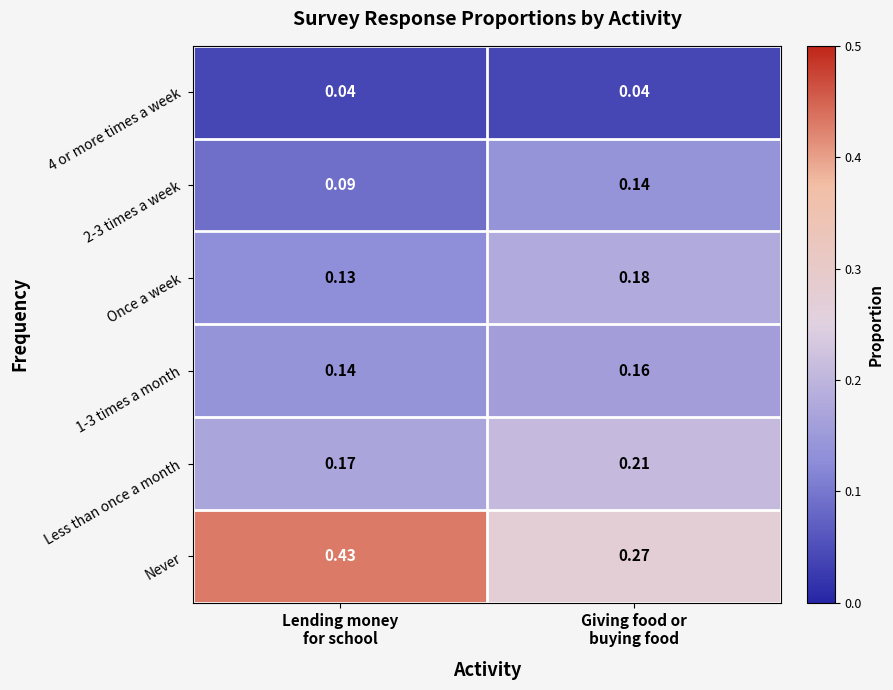

At which category does the chart reach its peak across all series?

Lending money
for school